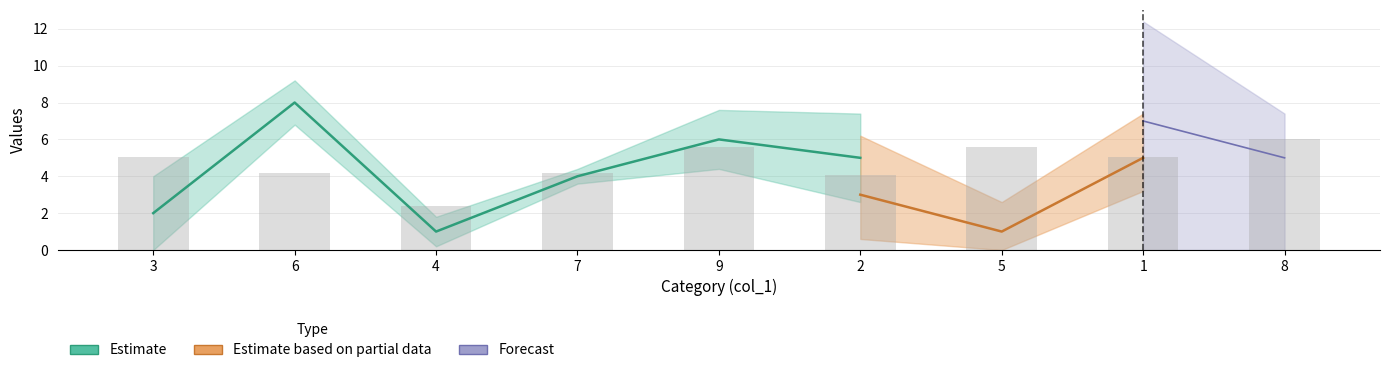

What is the label of the 2nd bar from the left?

6